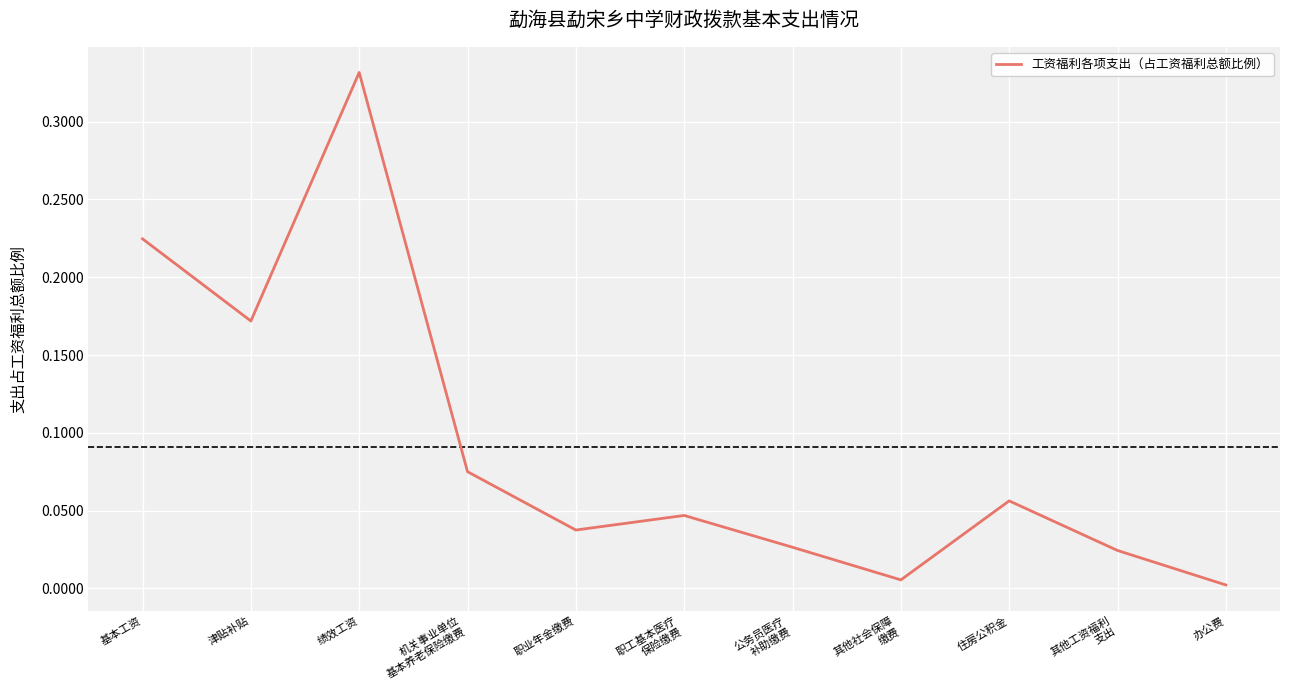

Which has a higher value, 住房公积金 or 基本工资?

基本工资